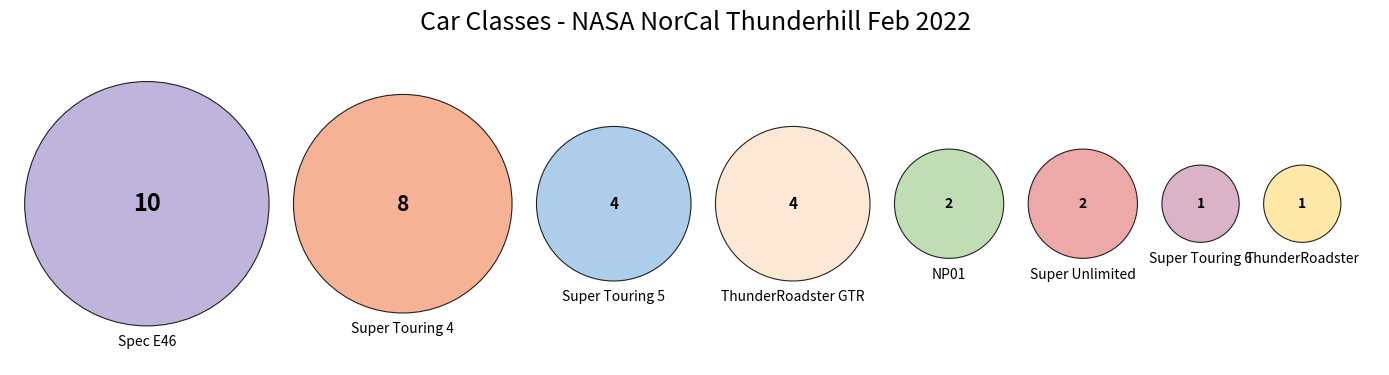

Is it true that Super Unlimited is 1% of the pie?

False